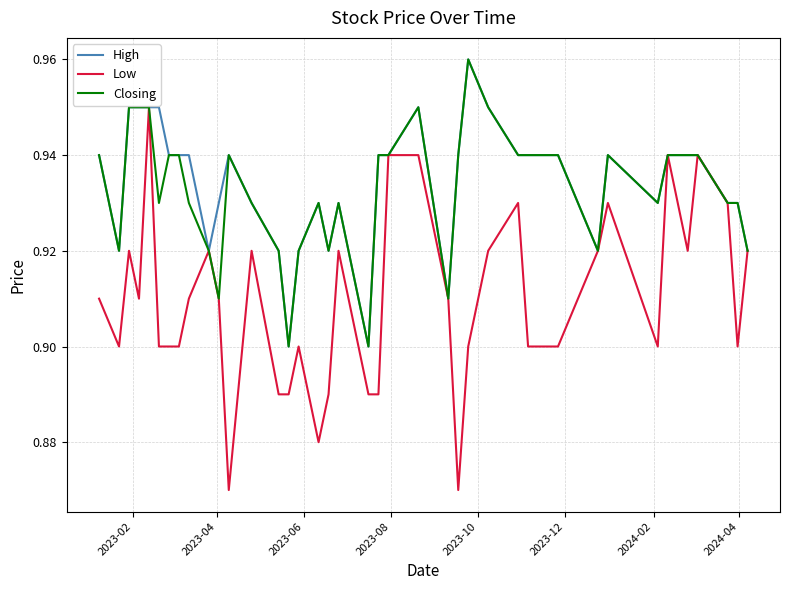

Which series has the largest range (max minus min)?

Low